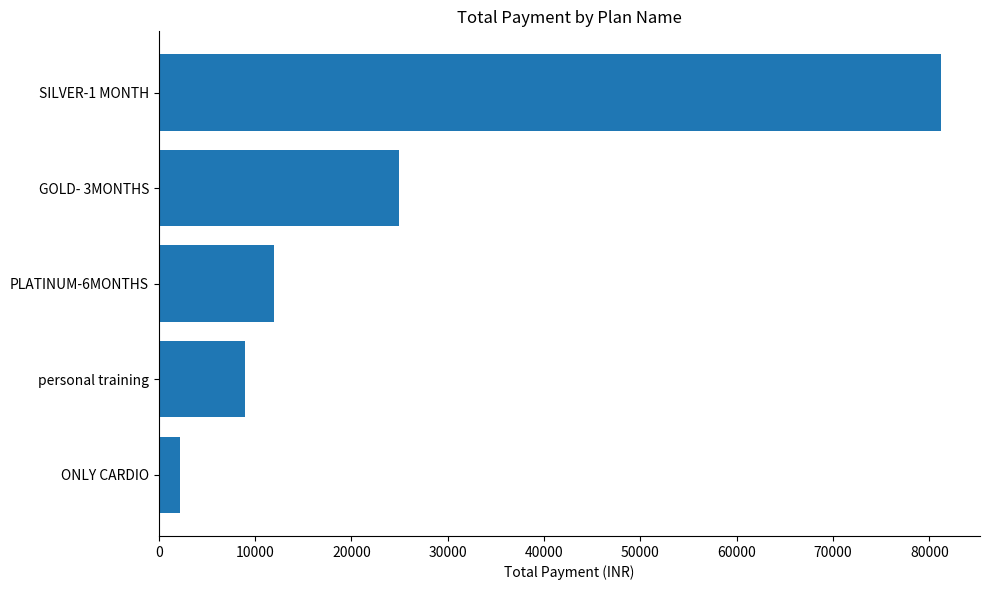

Are the bars horizontal?

Yes